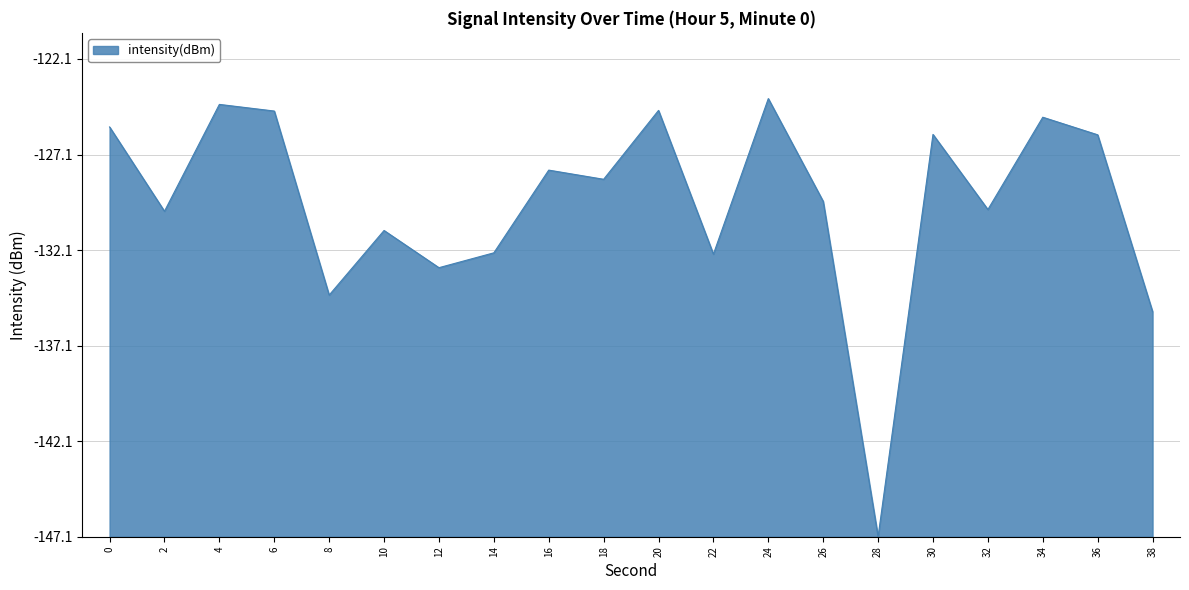

True or false: the data shows 15.5 at 24.

False